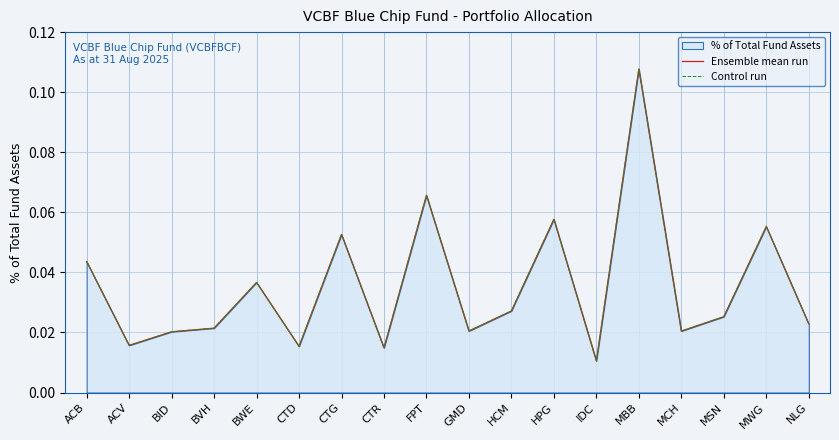

How many interior local peaks does the Ensemble mean run series have?

6